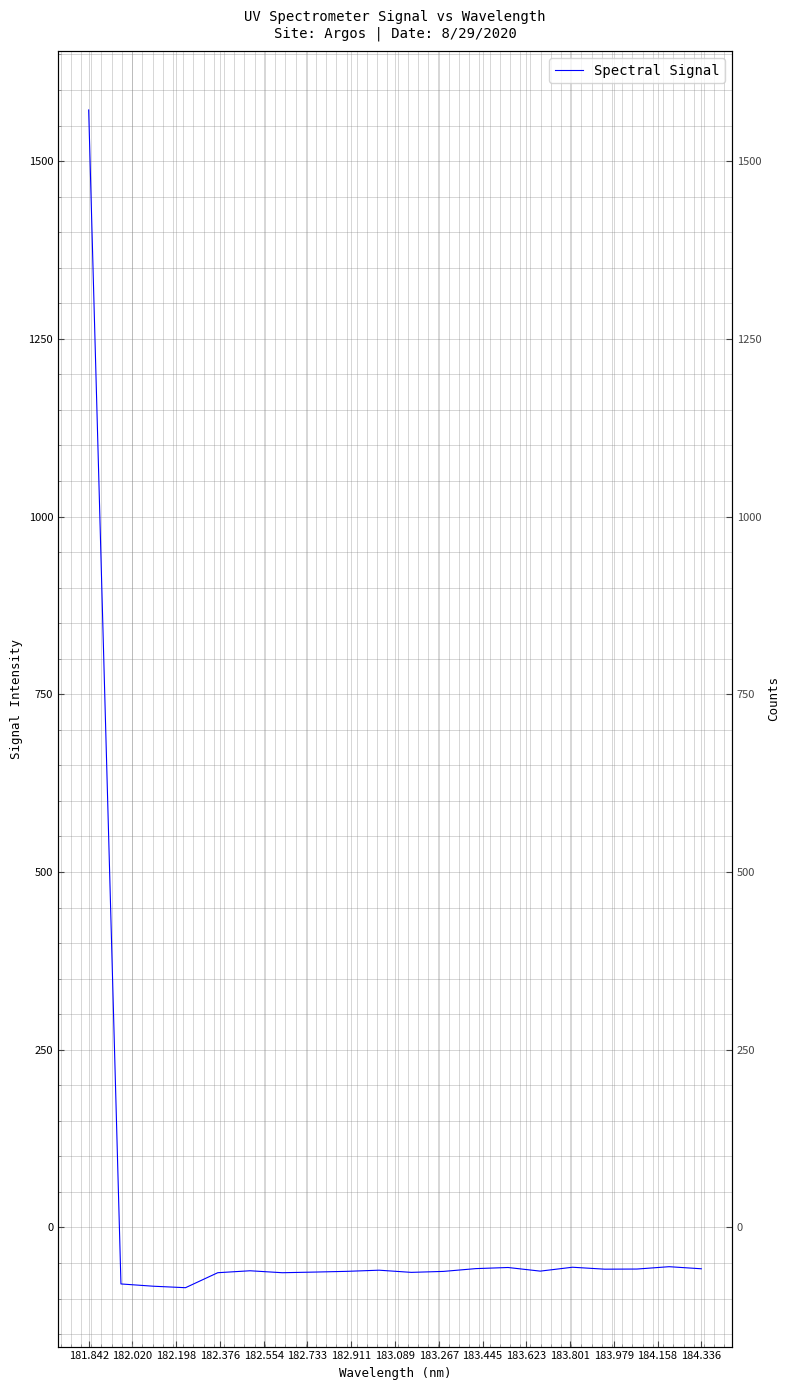

How many values are below zero?

19